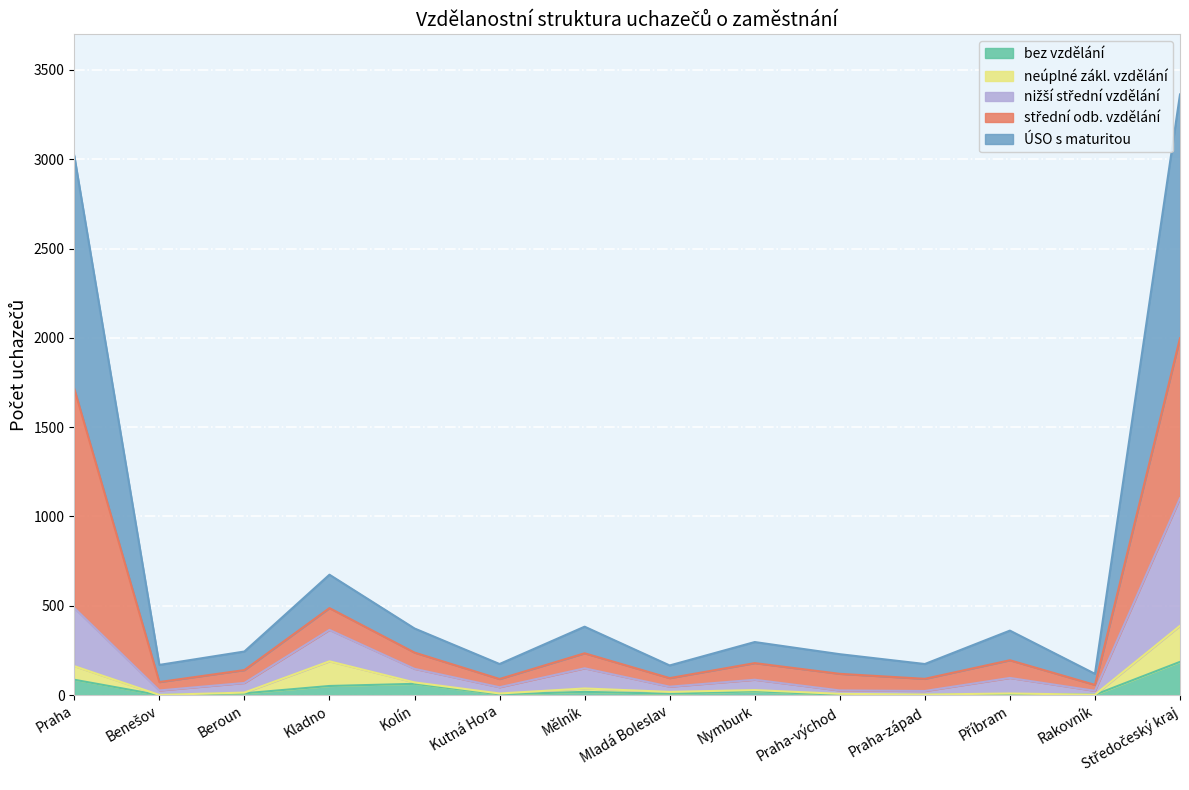

What is the value of the bez vzdělání point at the 11th from the left?

1